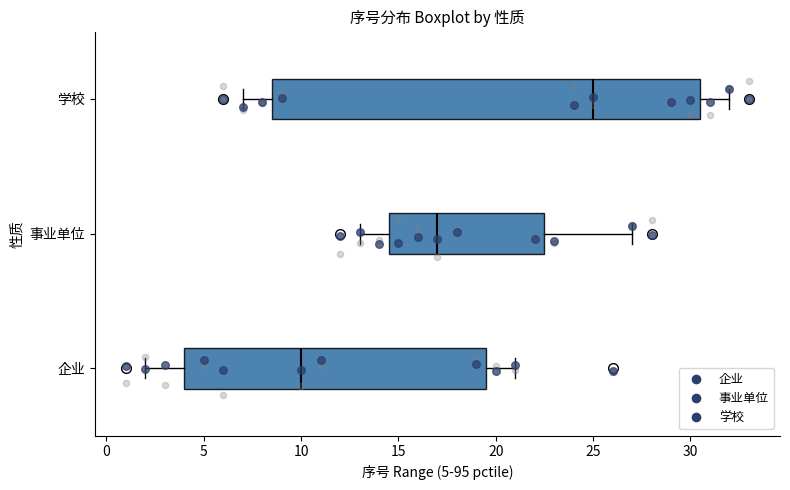

Comparing the boxes themselves (not the whiskers), which one is the widest?

学校